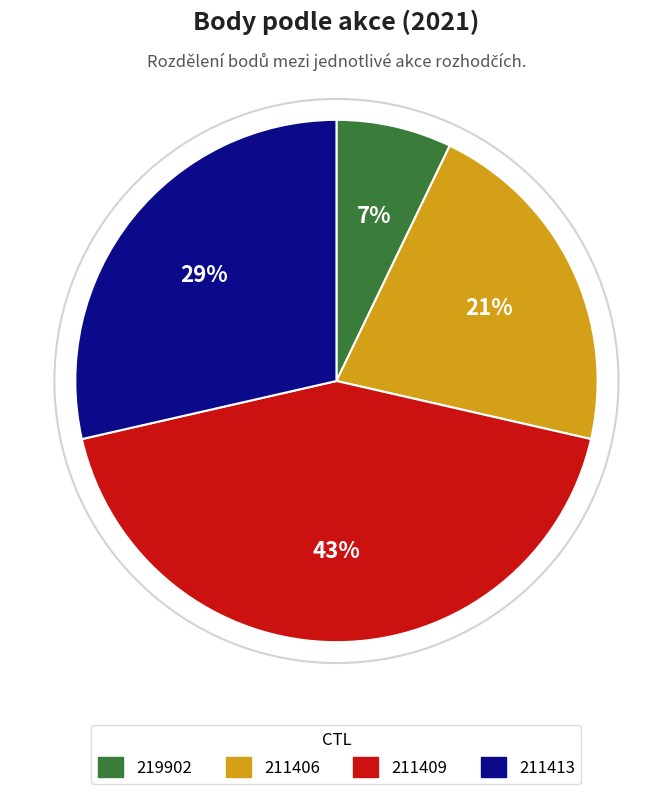

Rank the categories by value from lowest to highest.

219902, 211406, 211413, 211409